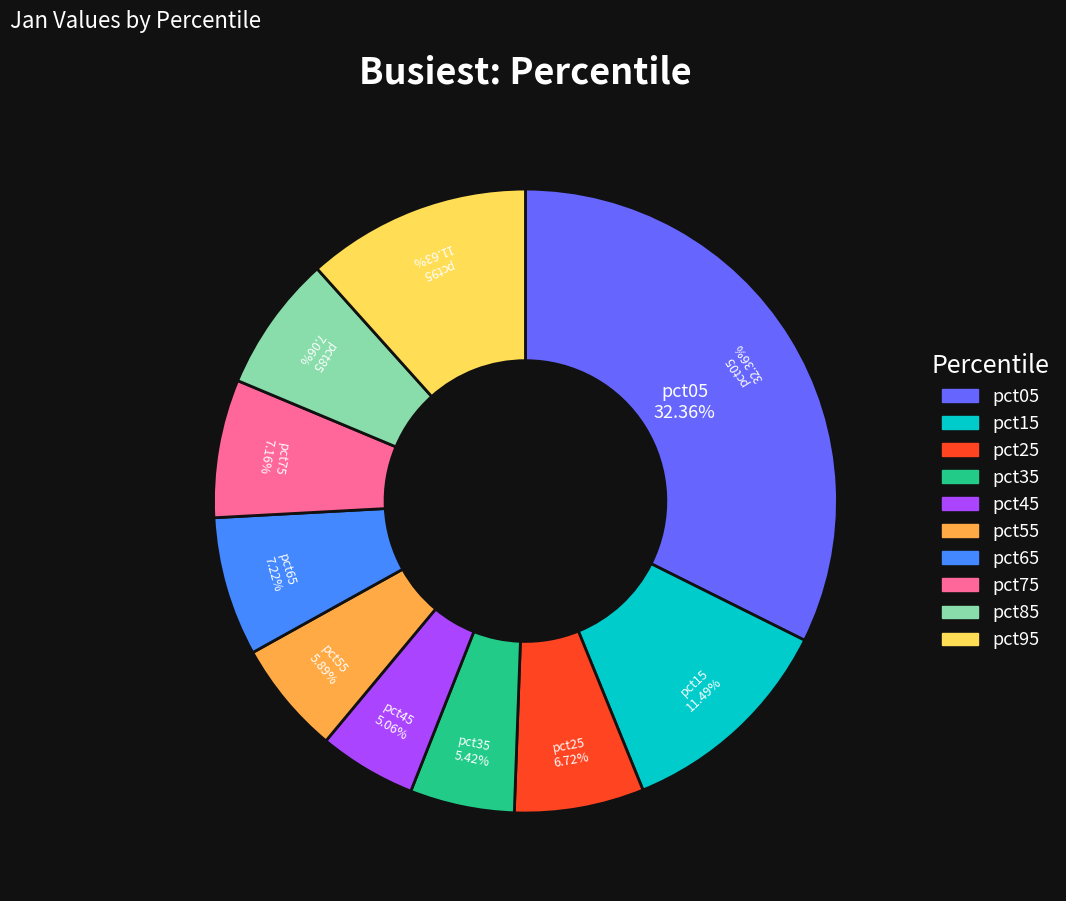

To the nearest percent, what portion does pct85 represent?

7%